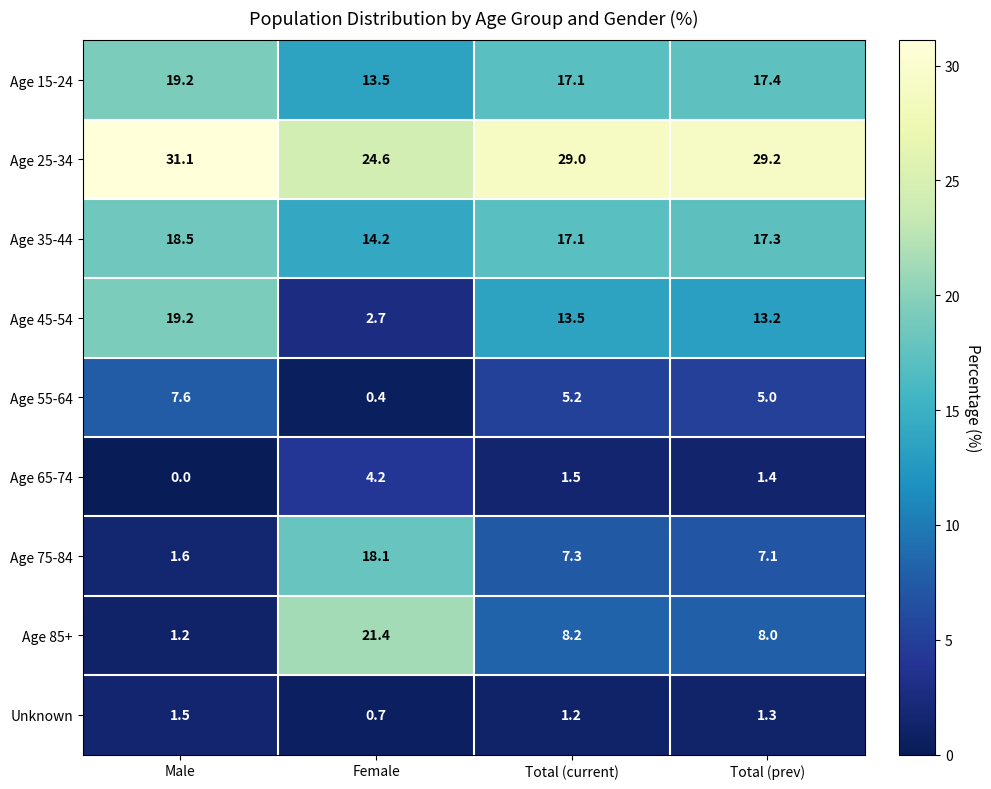

The value of Age 85+ at Total (prev) is 11.3. True or false?

False